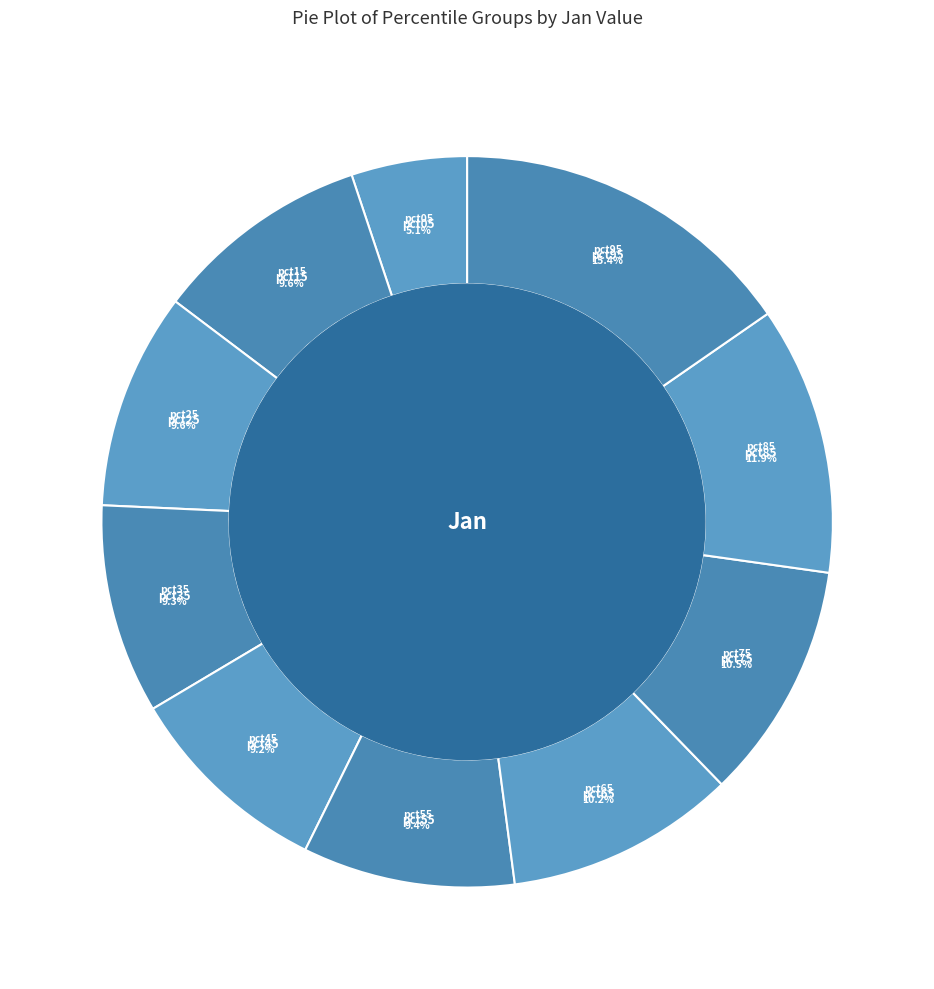

The pct45 slice represents 9% of the pie. True or false?

True